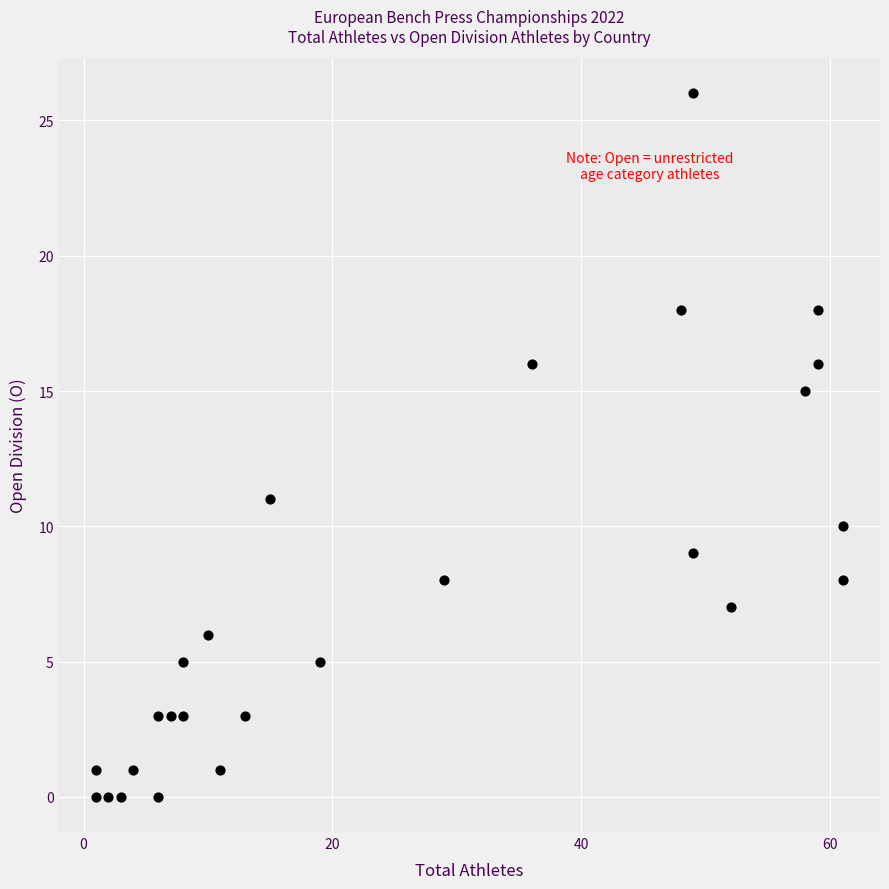

What is the range of X values (max minus min)?

60